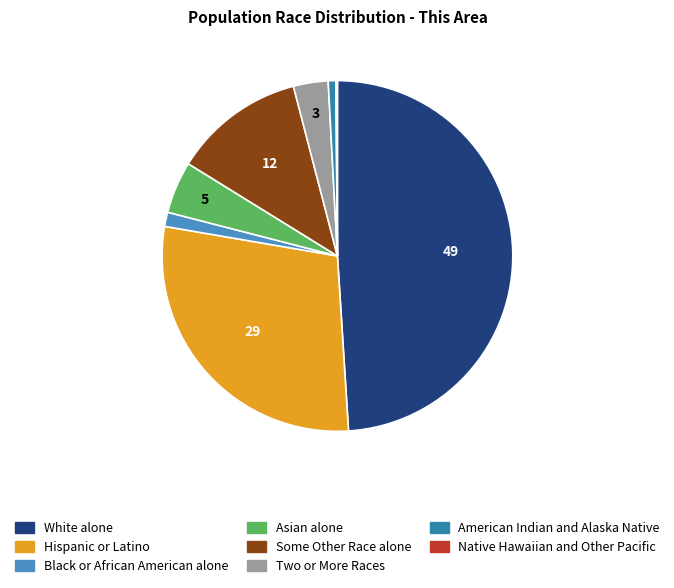

Do Hispanic or Latino and Native Hawaiian and Other Pacific together represent more than half of the pie?

No